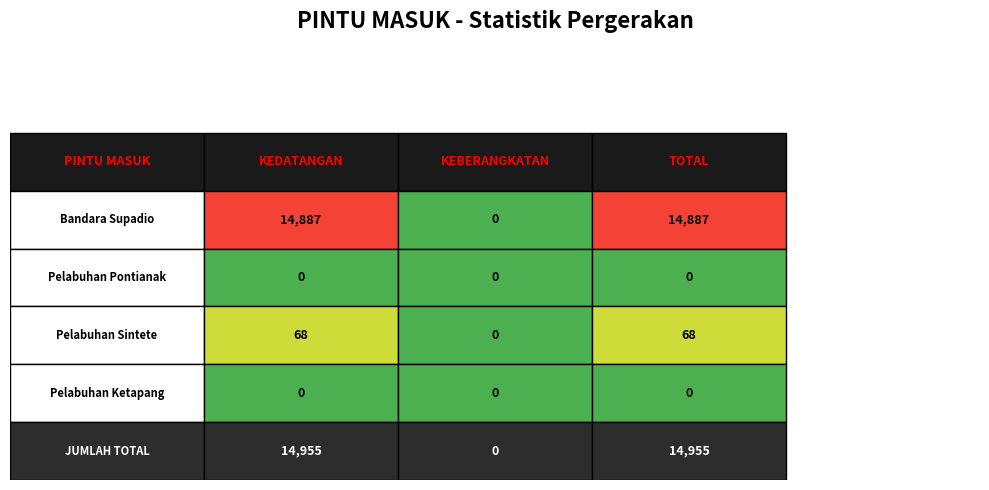

The value of Pelabuhan Pontianak at 1 is 0. True or false?

True